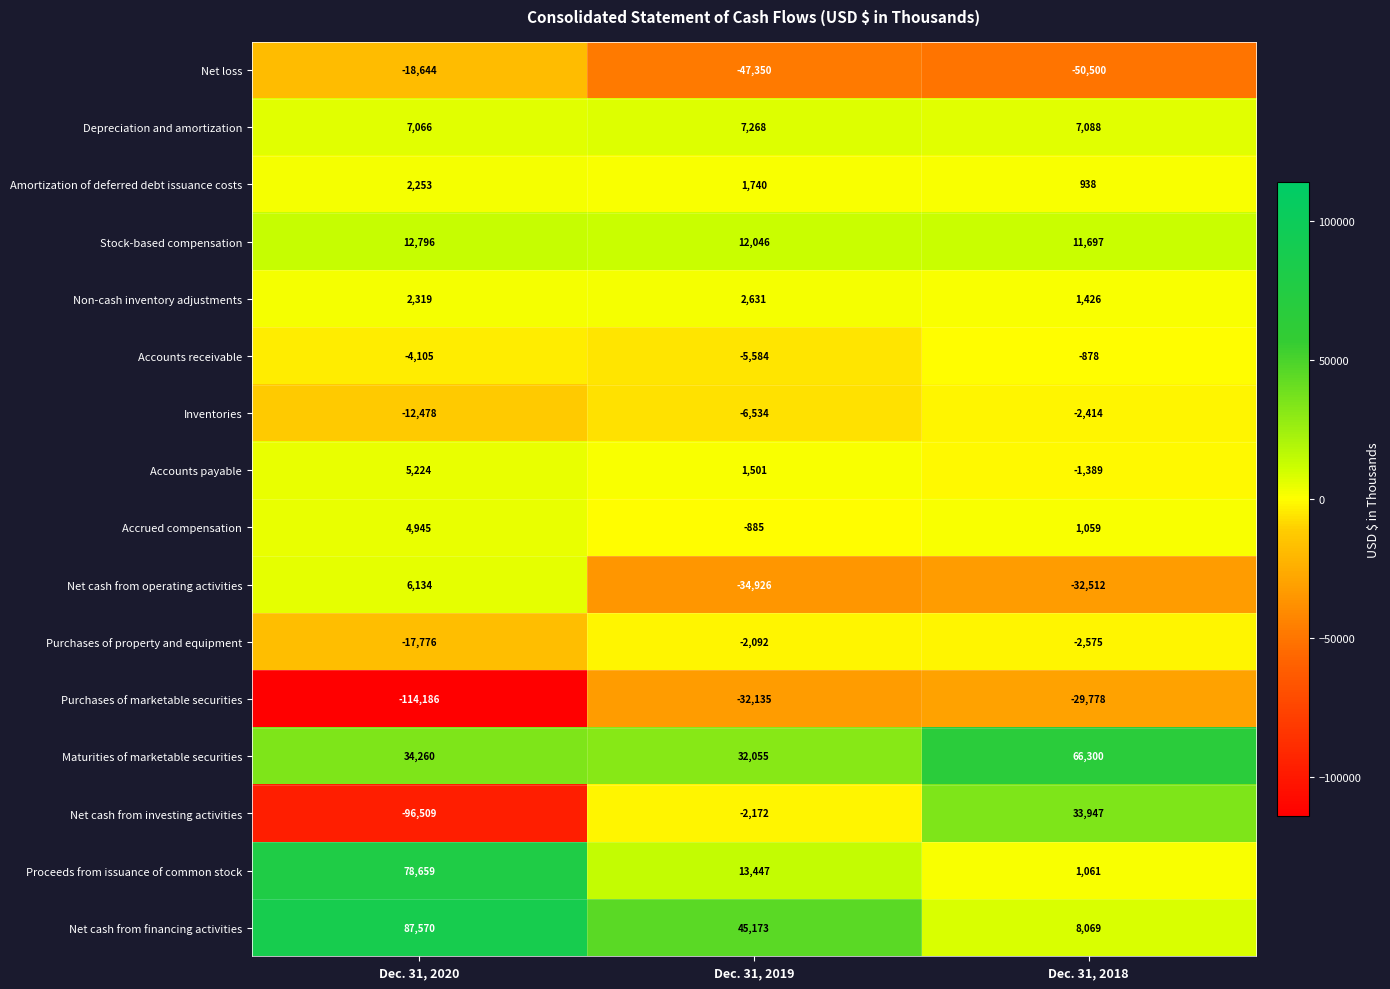

Which series has the widest spread of values?

Net cash from investing activities